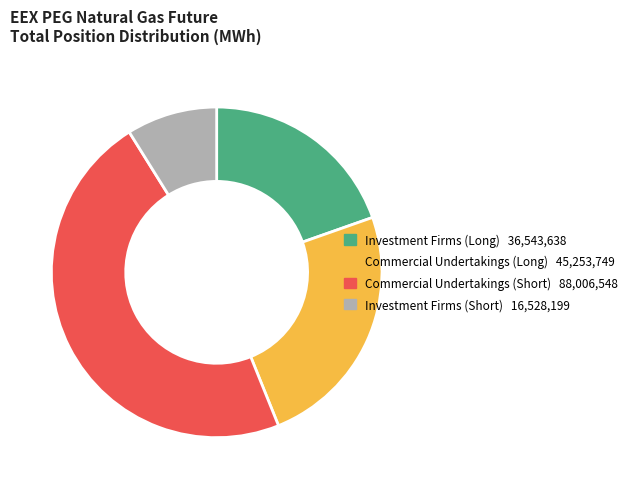

What is the ratio of the value at Commercial Undertakings (Short) to the value at Investment Firms (Short)?

5.3